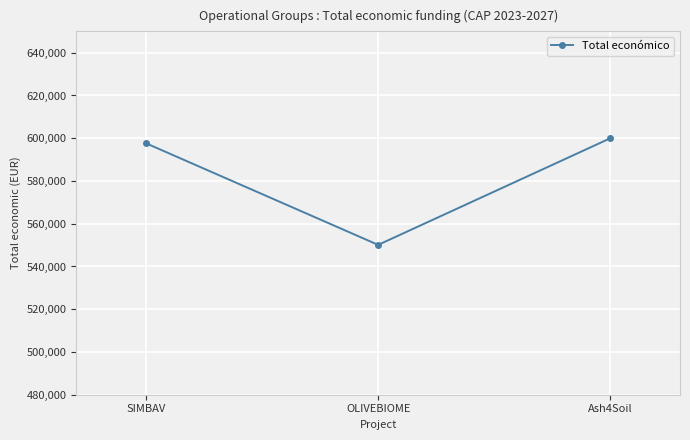

How many values are below 597651?

1